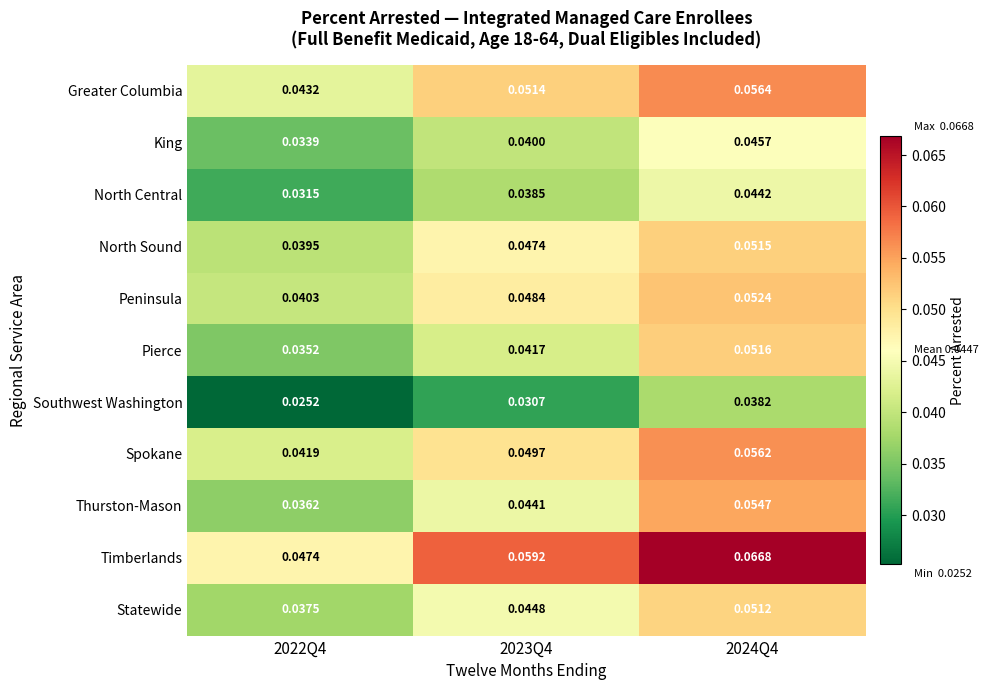

How many data points does each series have?

3